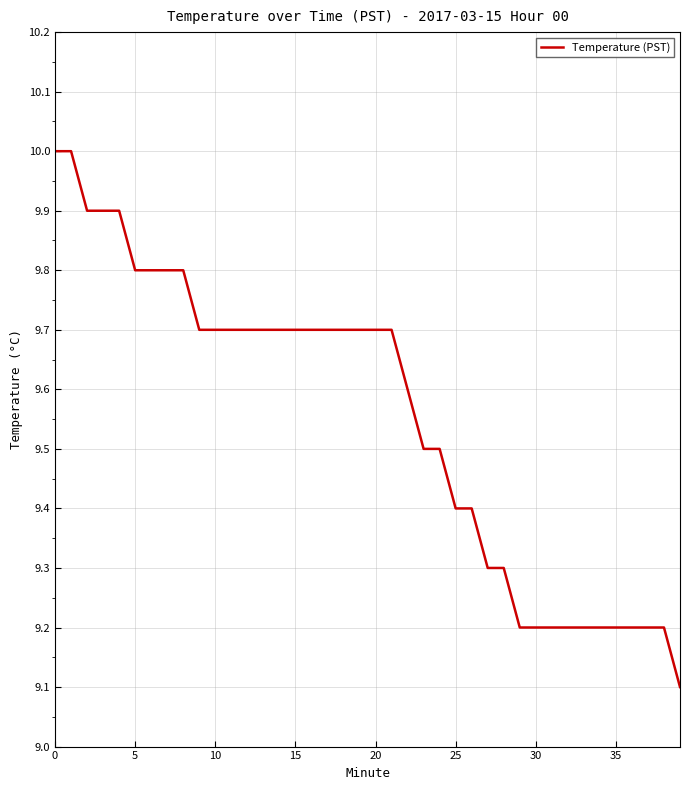

What is the smallest value displayed?

9.1